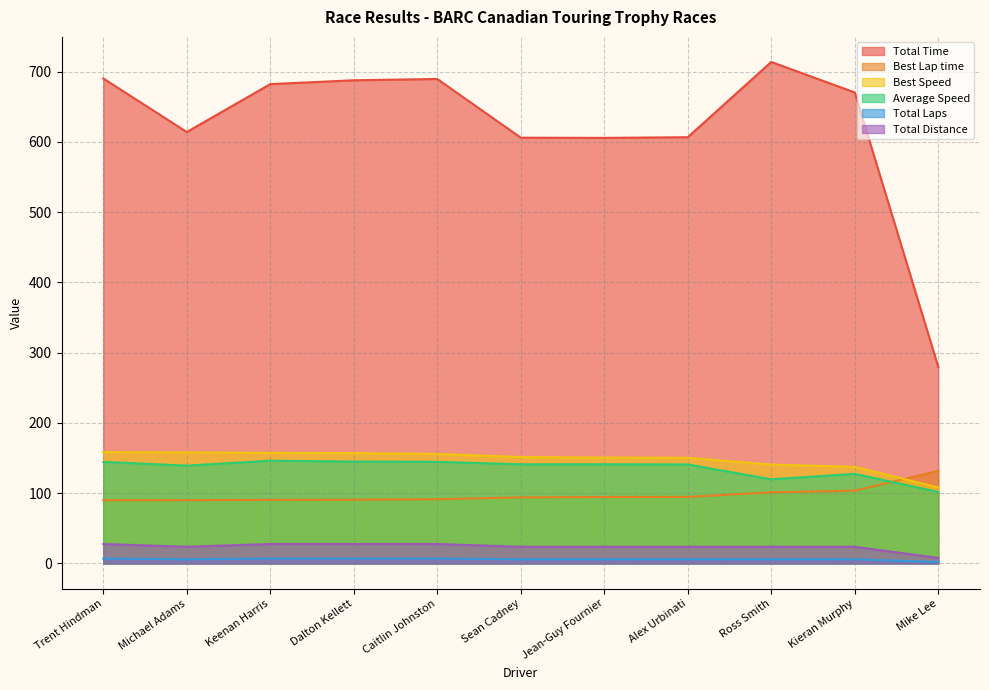

Which series has the largest total across all categories?

Total Time